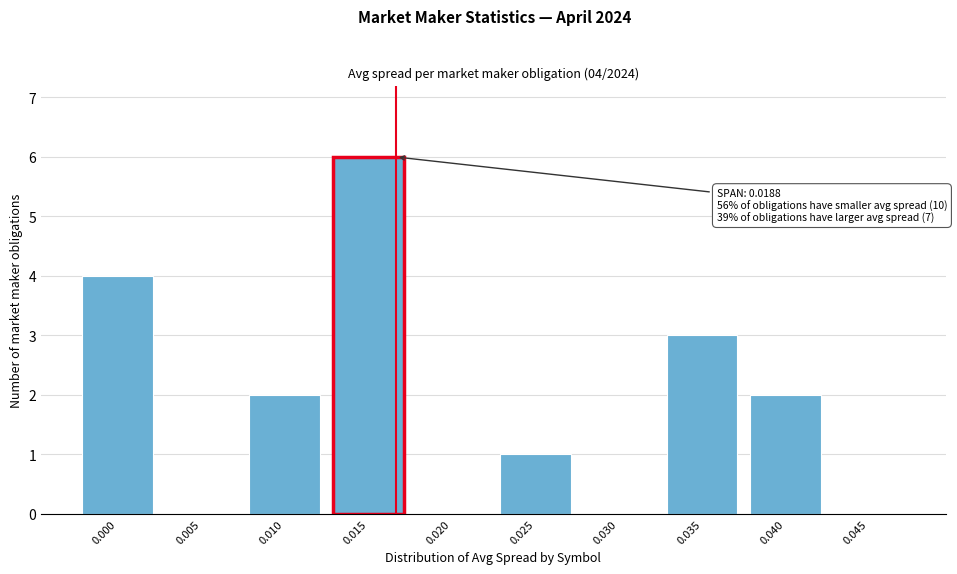

Reading left to right, transcribe all the data shown in this chart.

0.000=4	0.005=0	0.010=2	0.015=6	0.020=0	0.025=1	0.030=0	0.035=3	0.040=2	0.045=0